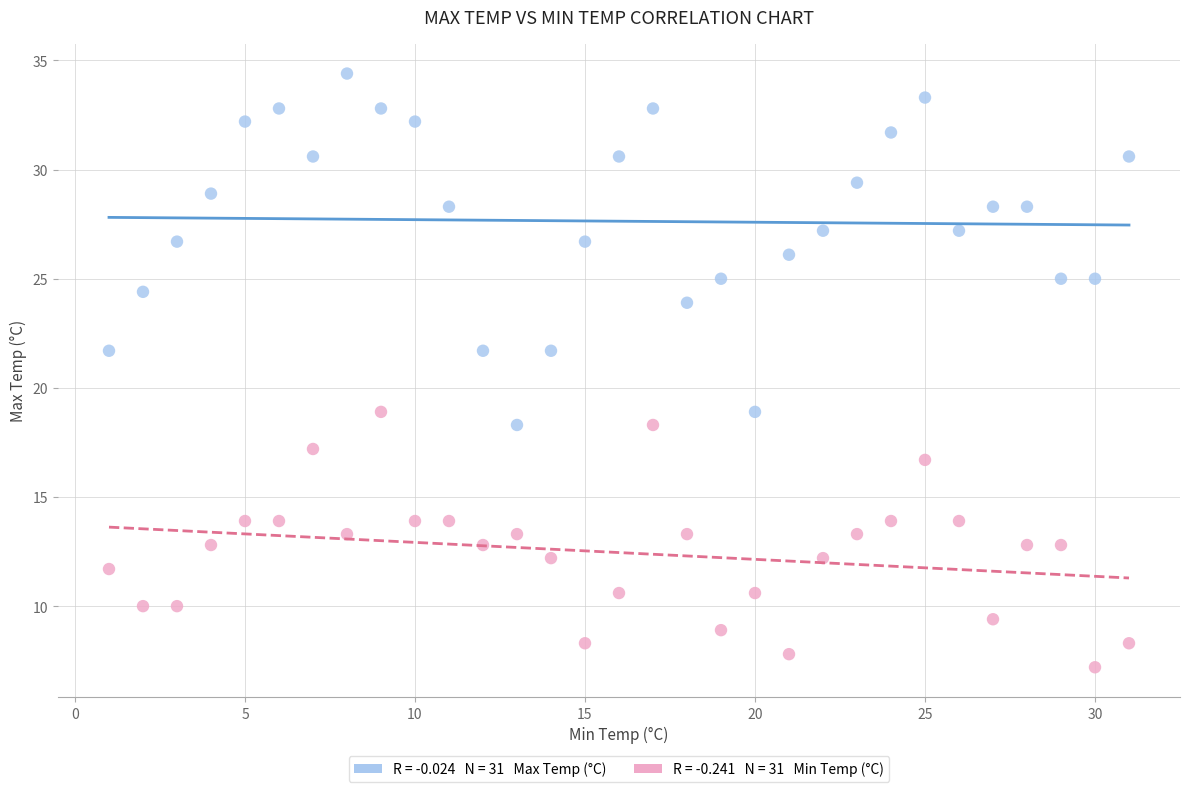

Across all data points, what is the range of Y values (max minus min)?

27.2